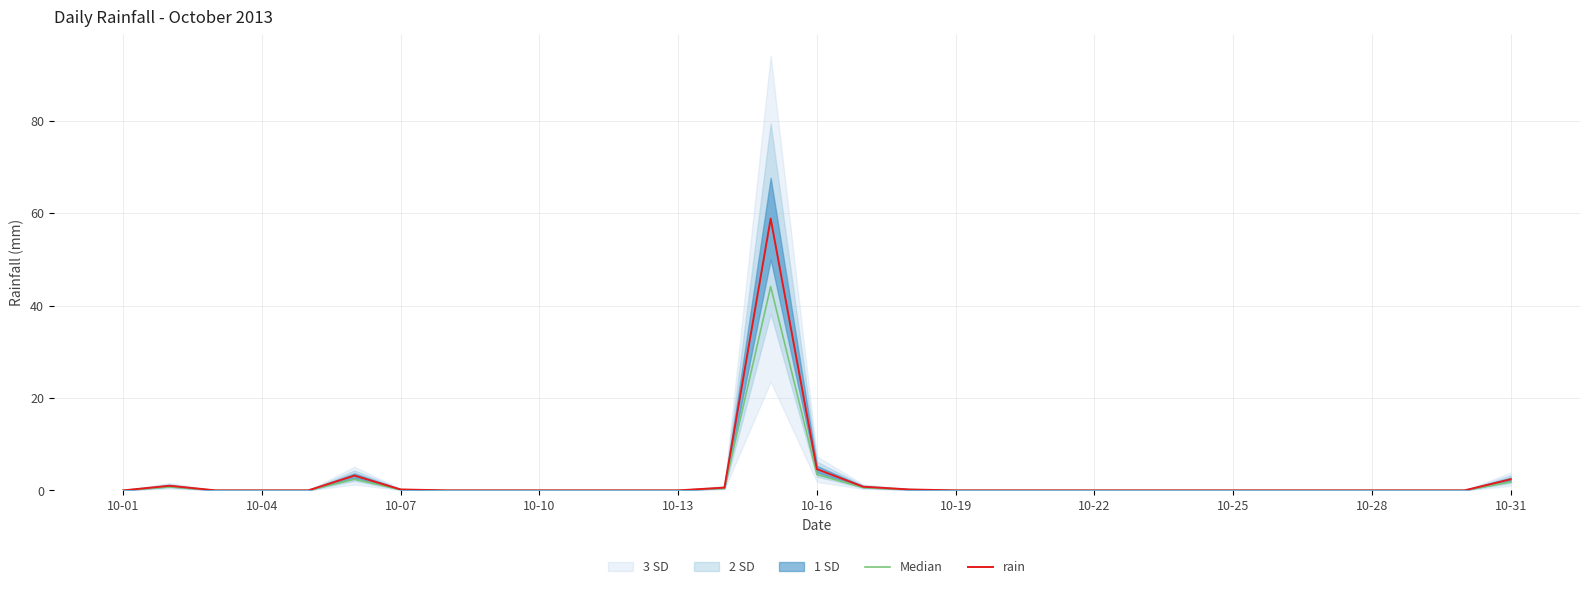

What is the greatest value displayed?

58.8